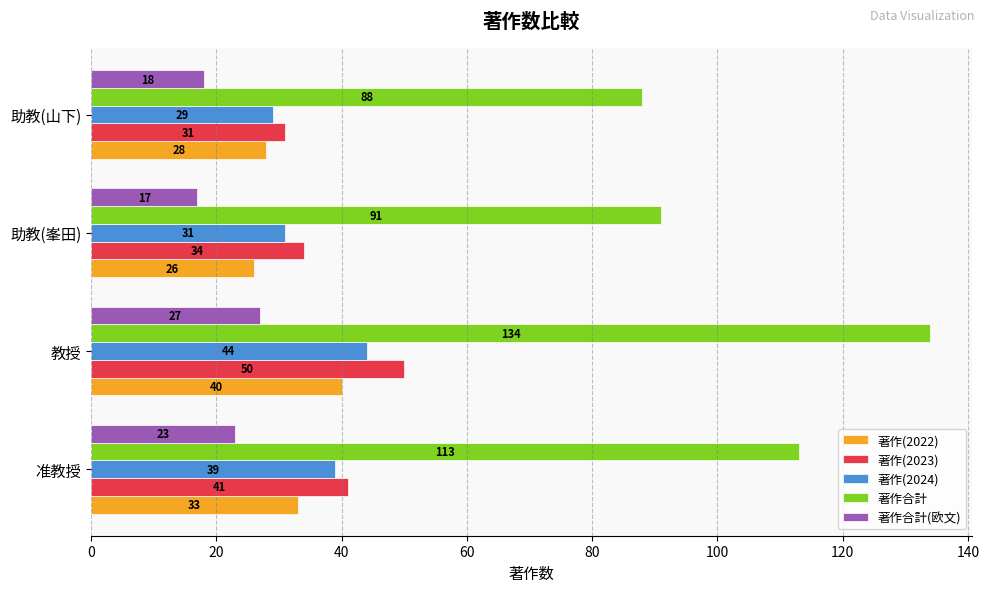

Is it true that 著作合計 equals 134 at 教授?

True